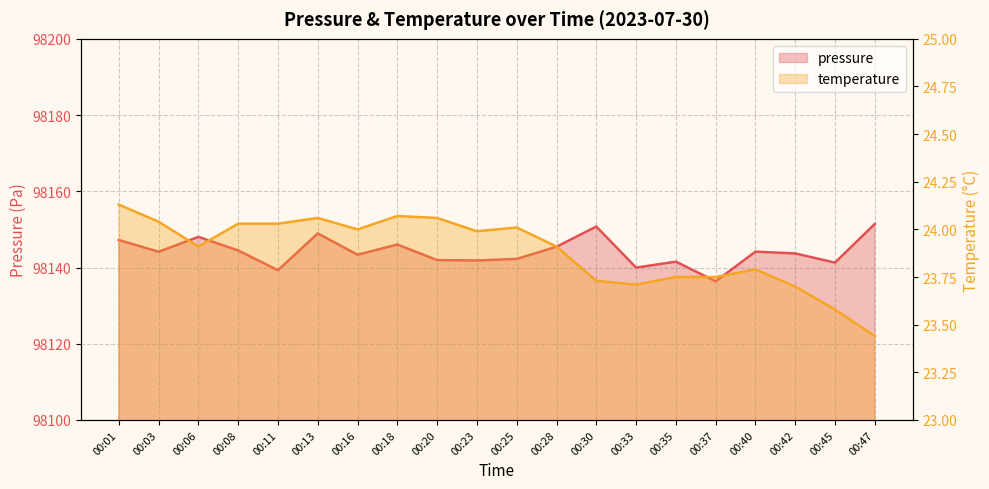

What is the sum of the temperature values at 00:11 and 00:45?

47.6